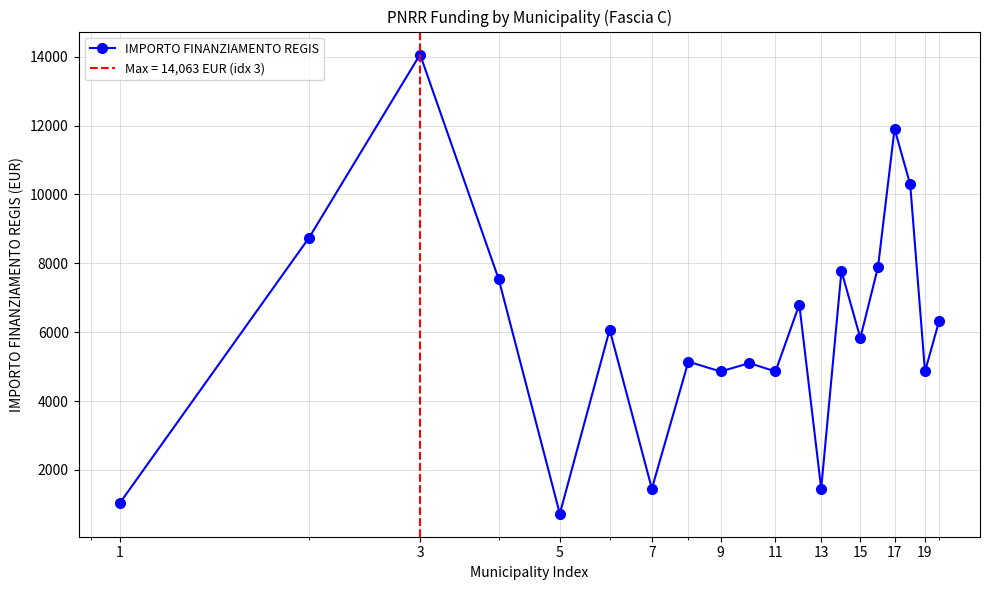

Reading left to right, list all the values displayed in this chart.

1029	8748	14063	7533	729	6075	1458	5145	4860	5103	4860	6804	1458	7776	5831	7889	11907	10290	4860	6318